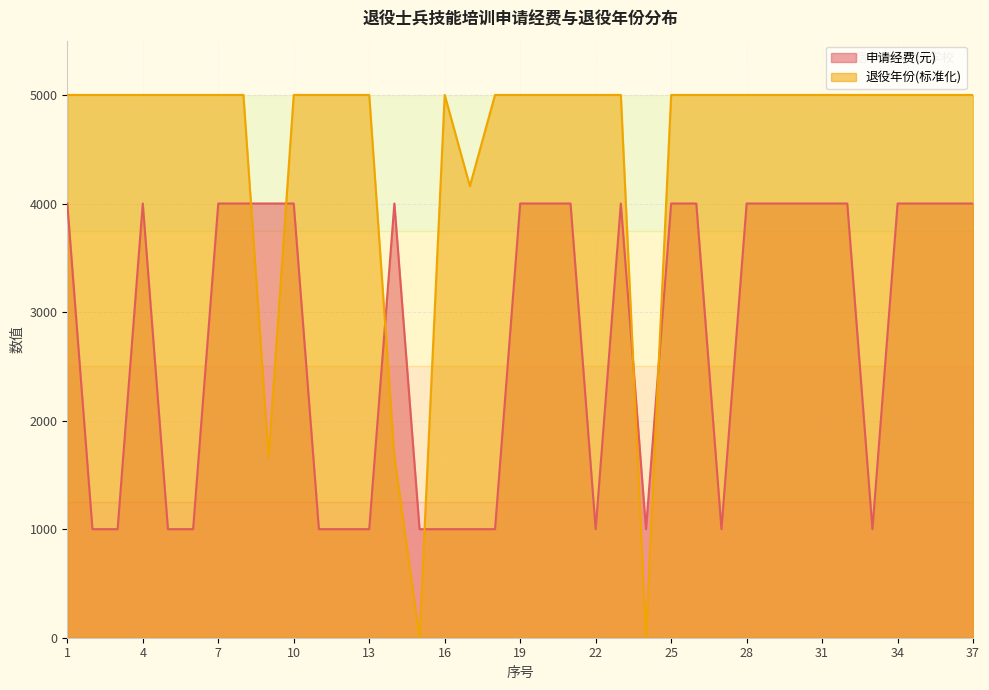

Reading left to right, what are all the values shown in this chart?

申请经费(元): 1=4000.0	2=1000.0	3=1000.0	4=4000.0	5=1000.0	6=1000.0	7=4000.0	8=4000.0	9=4000.0	10=4000.0	11=1000.0	12=1000.0	13=1000.0	14=4000.0	15=1000.0	16=1000.0	17=1000.0	18=1000.0	19=4000.0	20=4000.0	21=4000.0	22=1000.0	23=4000.0	24=1000.0	25=4000.0	26=4000.0	27=1000.0	28=4000.0	29=4000.0	30=4000.0	31=4000.0	32=4000.0	33=1000.0	34=4000.0	35=4000.0	36=4000.0	37=4000.0
退役年份: 1=5000.0	2=5000.0	3=5000.0	4=5000.0	5=5000.0	6=5000.0	7=5000.0	8=5000.0	9=1666.7	10=5000.0	11=5000.0	12=5000.0	13=5000.0	14=1666.7	15=0.0	16=5000.0	17=4159.8	18=5000.0	19=5000.0	20=5000.0	21=5000.0	22=5000.0	23=5000.0	24=0.0	25=5000.0	26=5000.0	27=5000.0	28=5000.0	29=5000.0	30=5000.0	31=5000.0	32=5000.0	33=5000.0	34=5000.0	35=5000.0	36=5000.0	37=5000.0